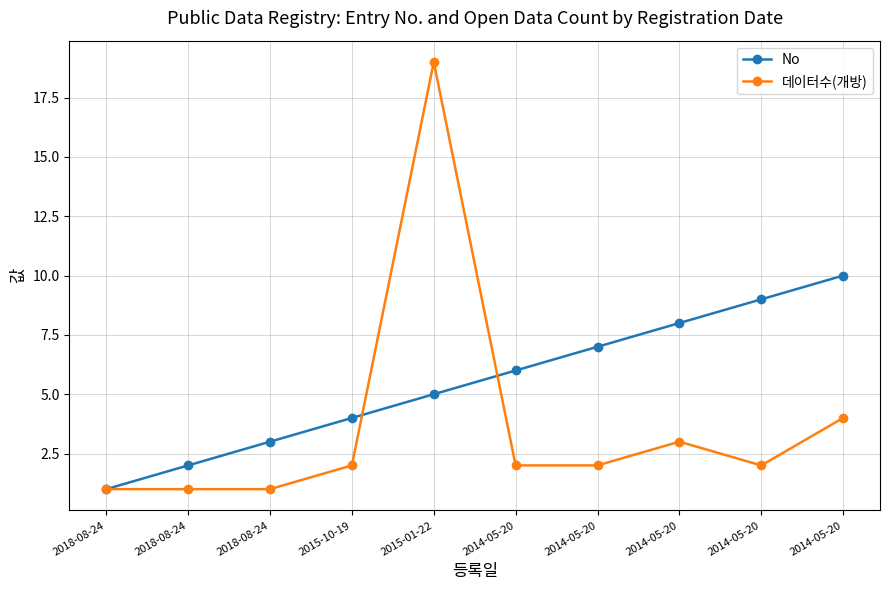

Where does the 데이터수(개방) series first go above 2?

2015-01-22